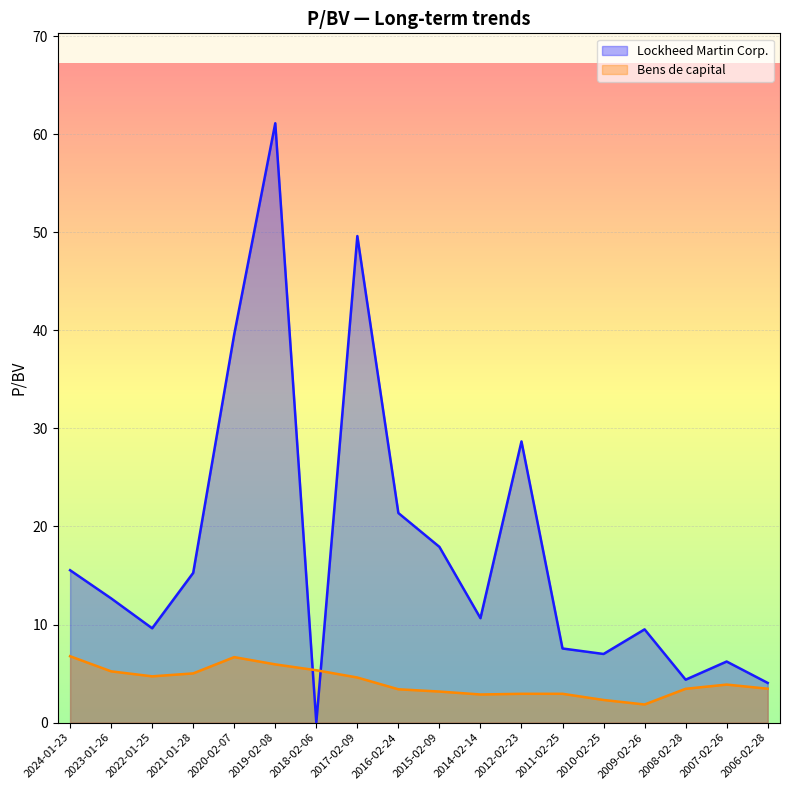

Does the chart display data point markers on the line(s)?

No